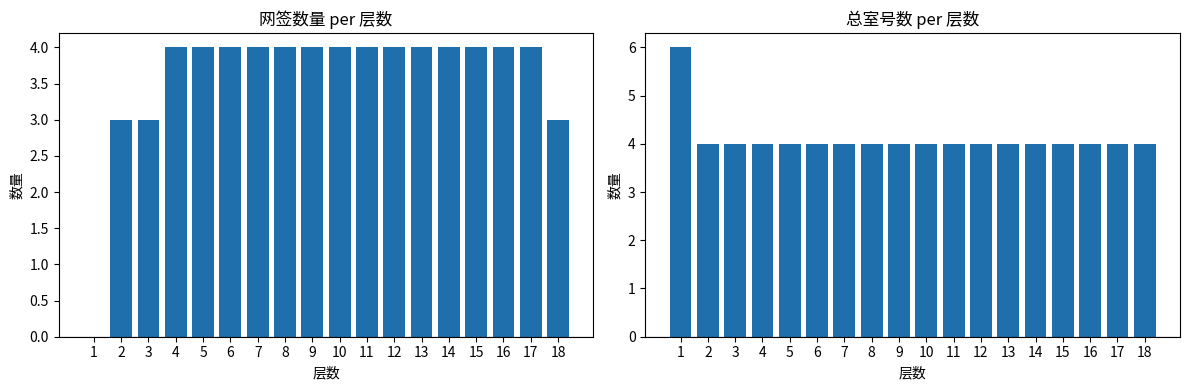

At which category is the sum across all series the highest?

4